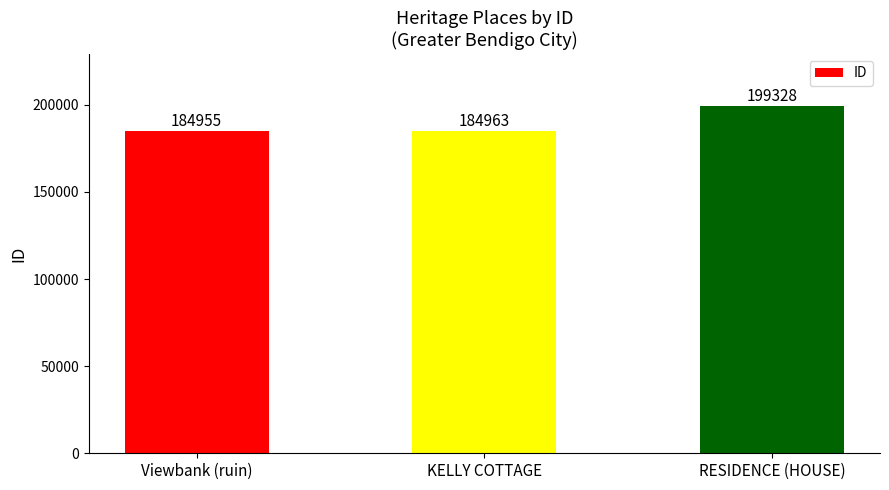

Which label corresponds to the smallest value in the chart?

Viewbank (ruin)